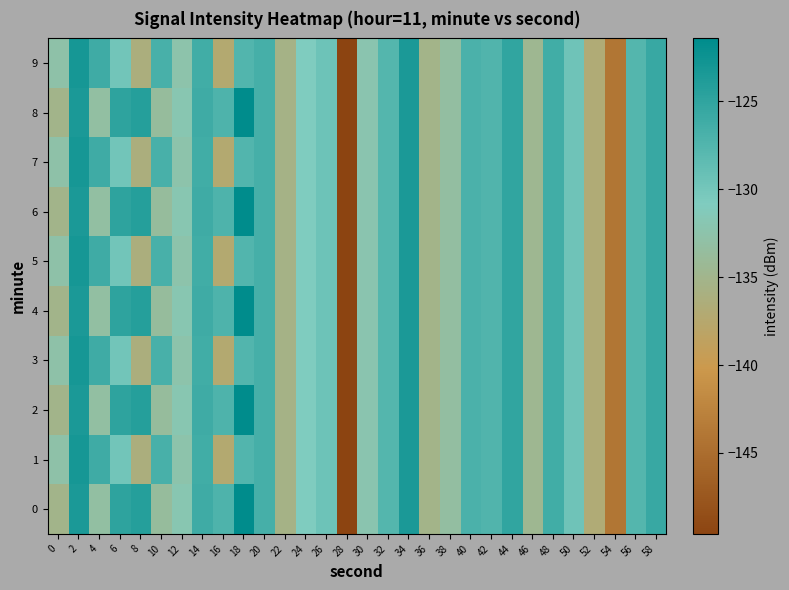

At which category is the sum across all series the highest?

2